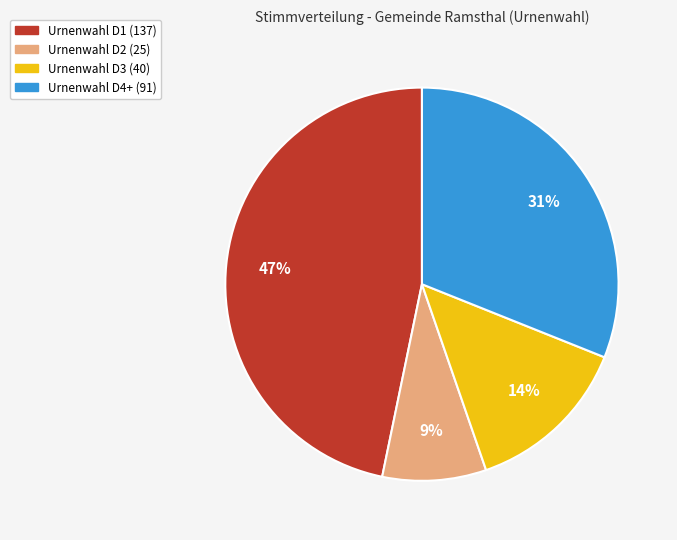

Is there a majority slice in this chart?

No